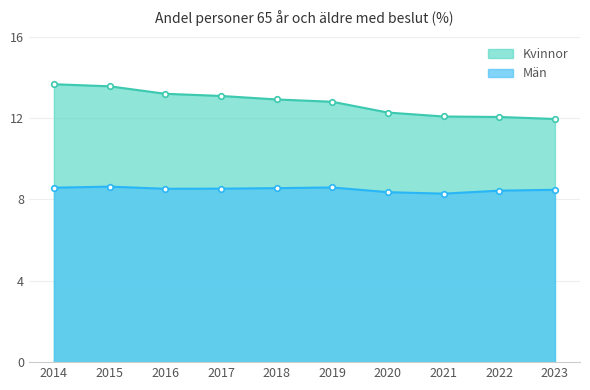

What is the difference between the highest and lowest values at 2021?

3.8